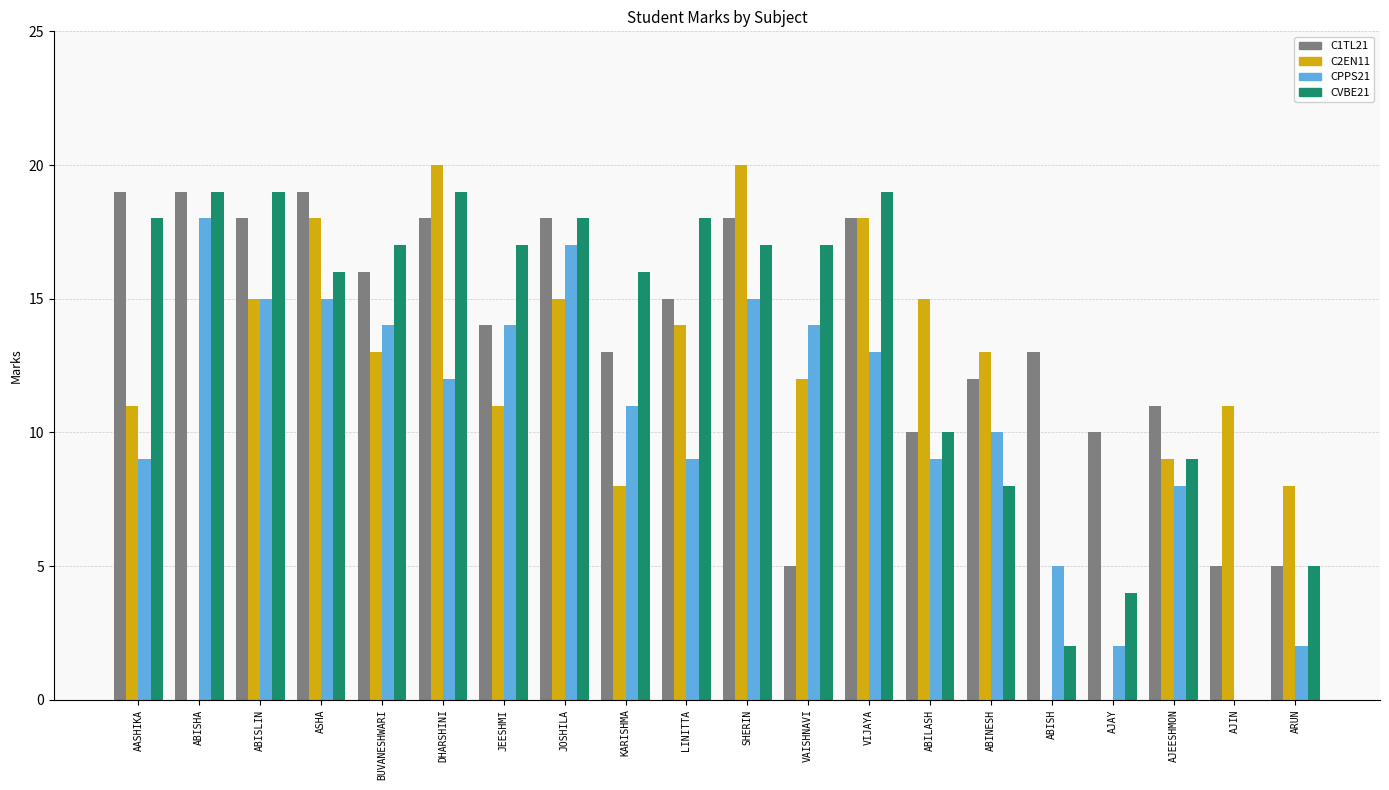

What is the sum of the C1TL21 values at AJEESHMON and VAISHNAVI?

16